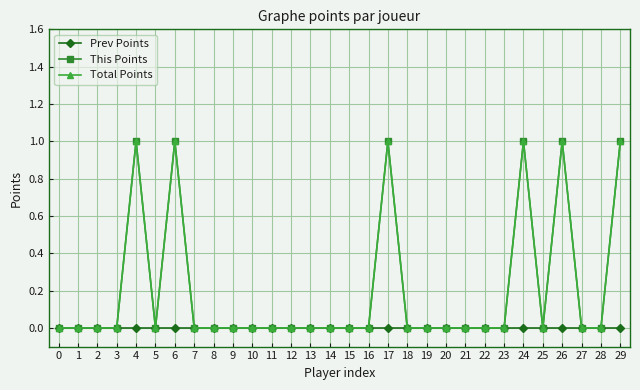

Reading right to left, what are all the values shown in this chart?

Prev Points: 0	0	0	0	0	0	0	0	0	0	0	0	0	0	0	0	0	0	0	0	0	0	0	0	0	0	0	0	0	0
This Points: 1	0	0	1	0	1	0	0	0	0	0	0	1	0	0	0	0	0	0	0	0	0	0	1	0	1	0	0	0	0
Total Points: 1	0	0	1	0	1	0	0	0	0	0	0	1	0	0	0	0	0	0	0	0	0	0	1	0	1	0	0	0	0